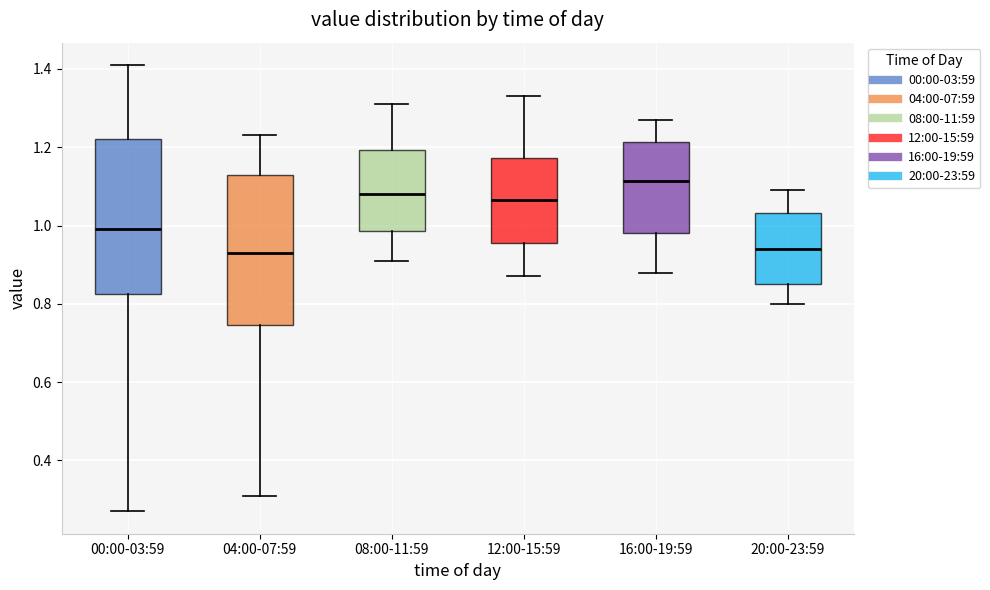

Reading left to right, read every box against the y-axis: the position of its median line, the range the box covers, and the ends of its whiskers. The values are not printed on the chart, so give them approximately, as read against the axis.

00:00-03:59: median 1.00, box 0.82 to 1.22, whiskers 0.28 to 1.42
04:00-07:59: median 0.94, box 0.74 to 1.14, whiskers 0.32 to 1.24
08:00-11:59: median 1.08, box 0.98 to 1.20, whiskers 0.92 to 1.32
12:00-15:59: median 1.06, box 0.96 to 1.18, whiskers 0.88 to 1.34
16:00-19:59: median 1.12, box 0.98 to 1.22, whiskers 0.88 to 1.28
20:00-23:59: median 0.94, box 0.86 to 1.04, whiskers 0.80 to 1.10